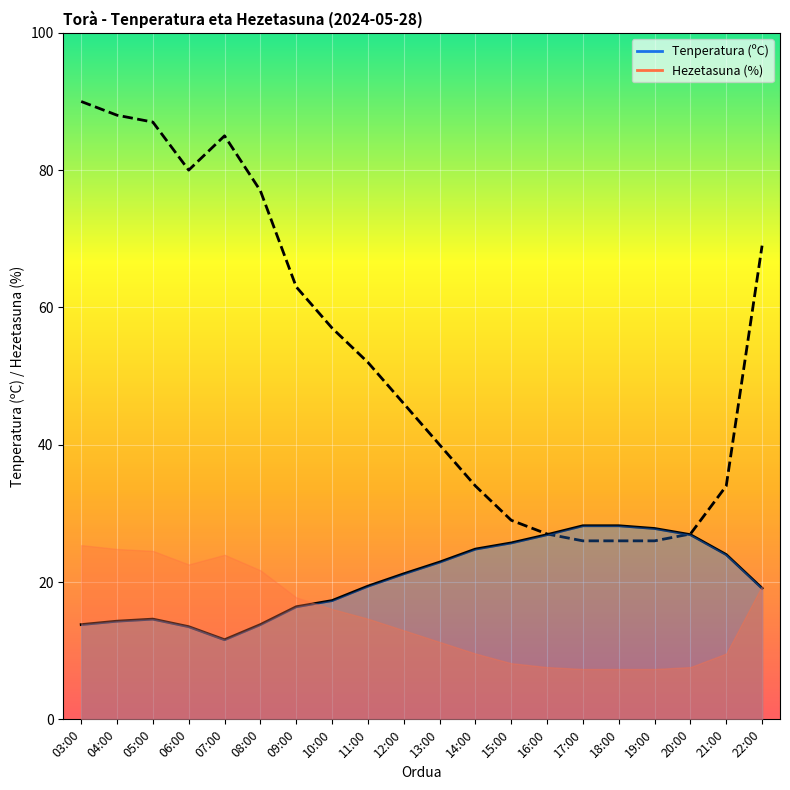

What position from the right is 21:00?

2